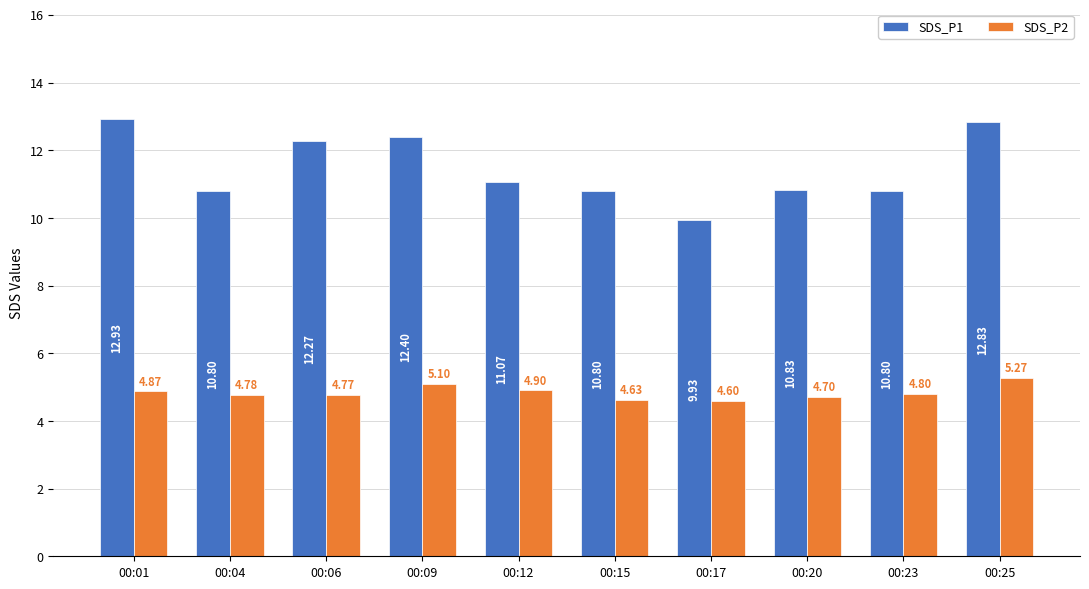

List the series in order of their overall mean, highest first.

SDS_P1, SDS_P2